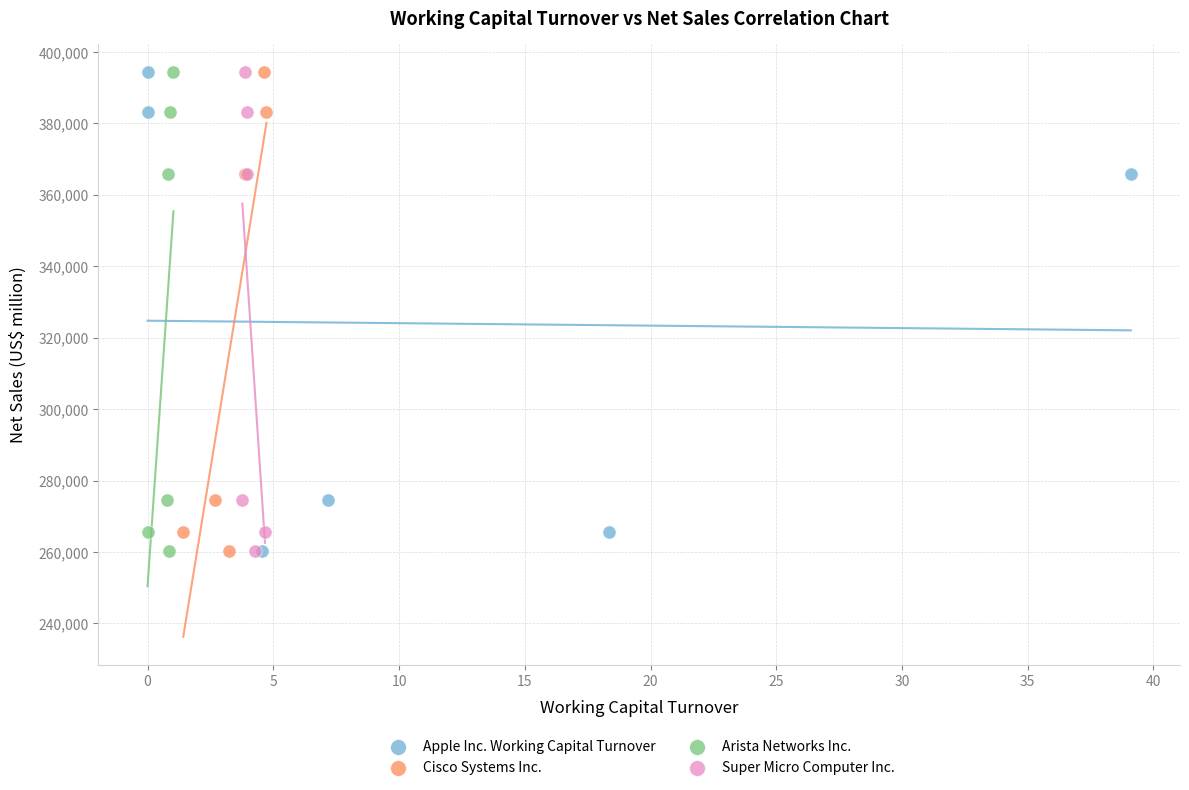

What are all the series names shown in the legend?

Apple Inc. Working Capital Turnover, Cisco Systems Inc., Arista Networks Inc., Super Micro Computer Inc.